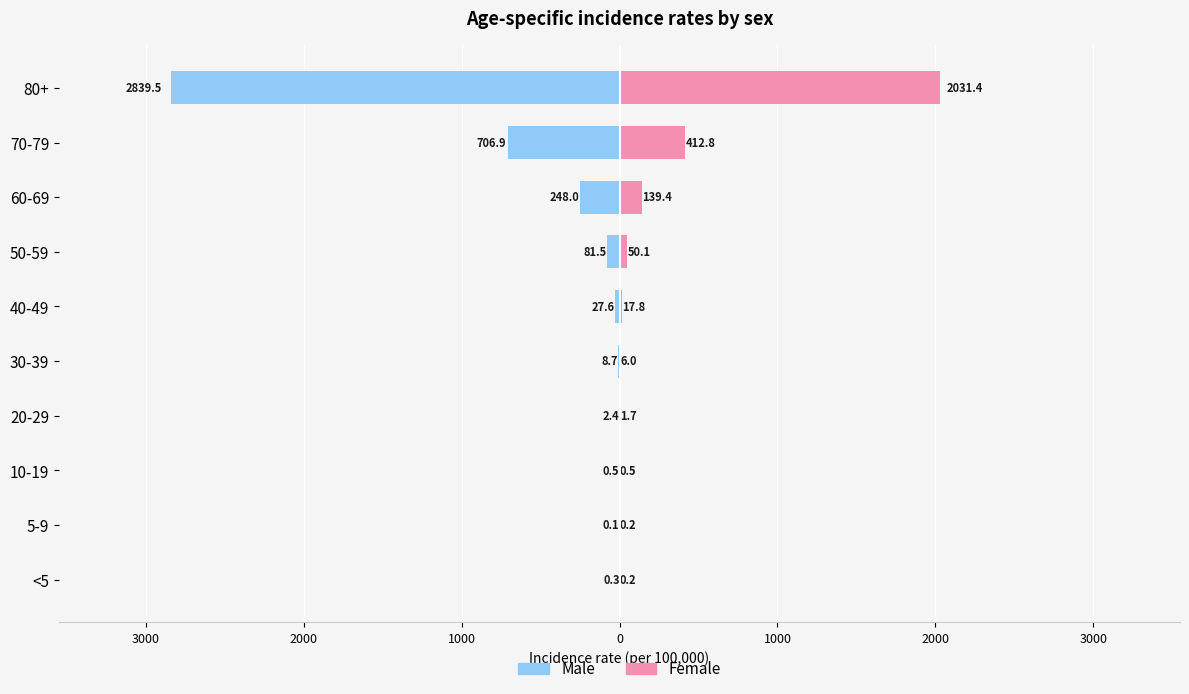

Which series changed the most between 30-39 and 70-79?

Male